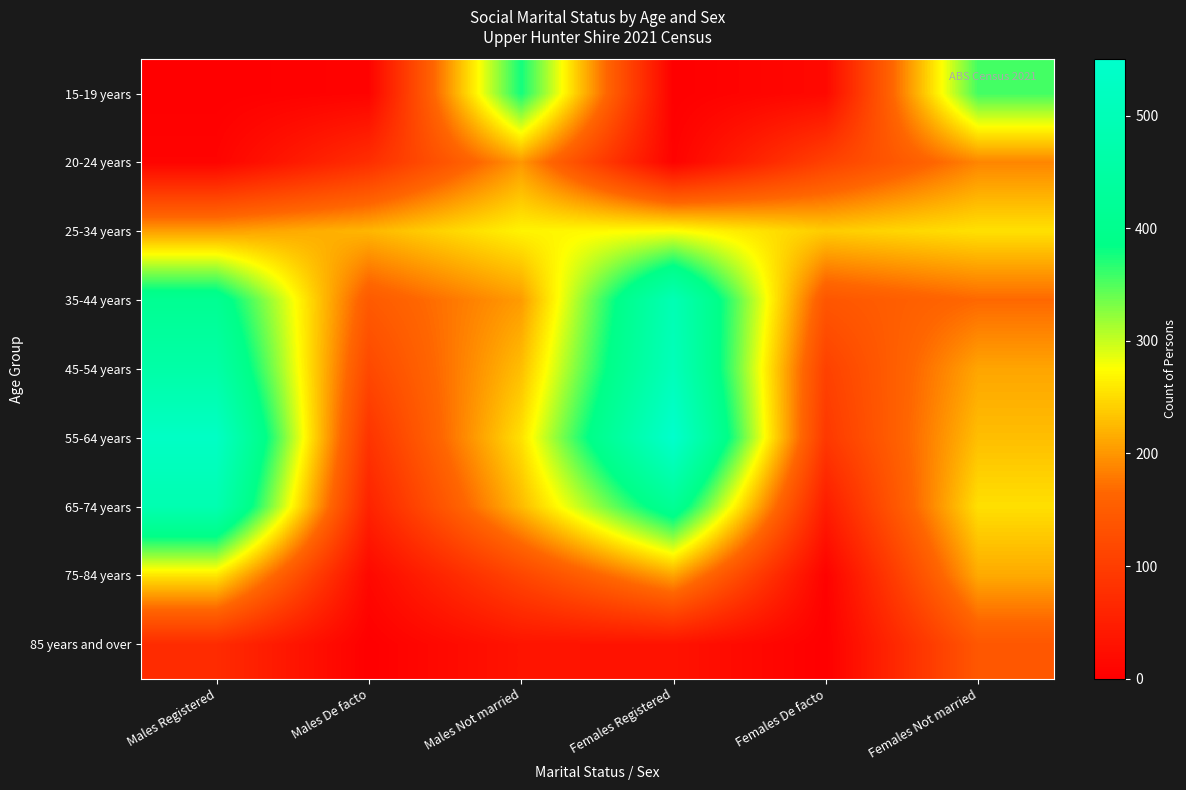

Which has a higher value, Males Not married or Males Registered?

Males Not married